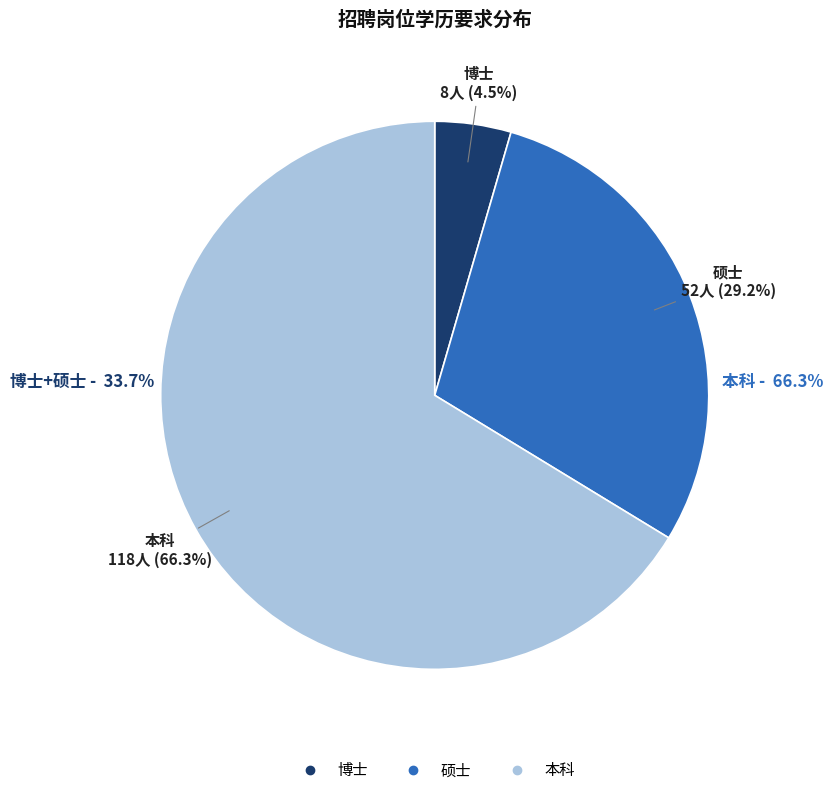

What is the change in value from 硕士 to 本科?

+66